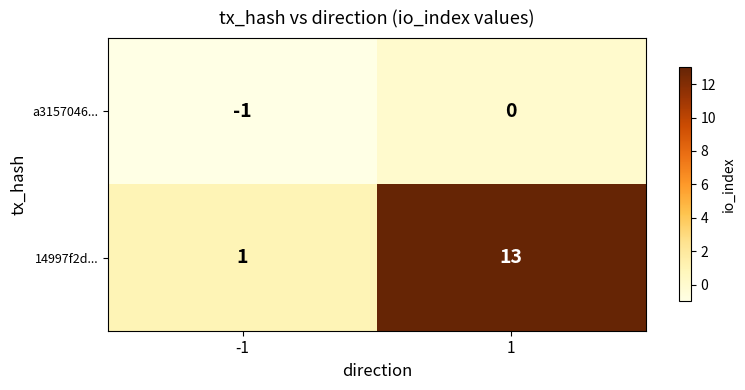

What is the approximate value of 14997f2d... at 1?

13